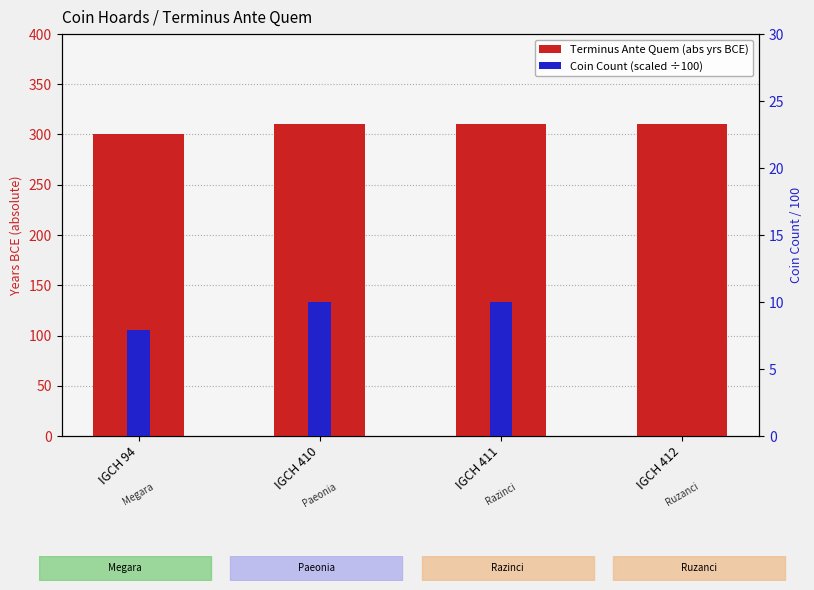

Rank the categories by Terminus Ante Quem (abs) value from highest to lowest.

IGCH 410, IGCH 411, IGCH 412, IGCH 94